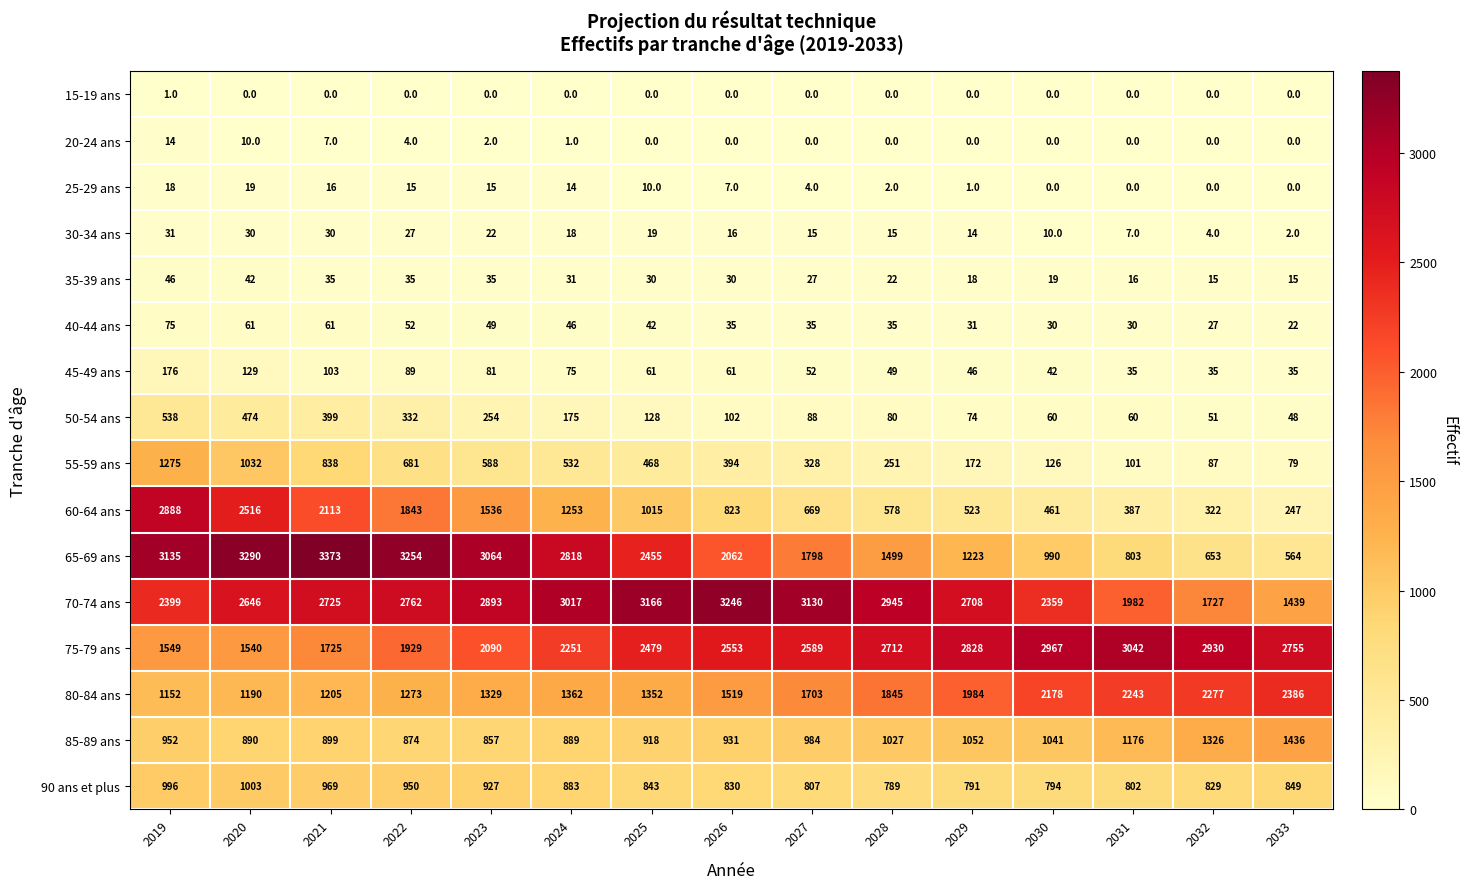

What is the difference between the maximum and minimum values in the 30-34 ans series?

29